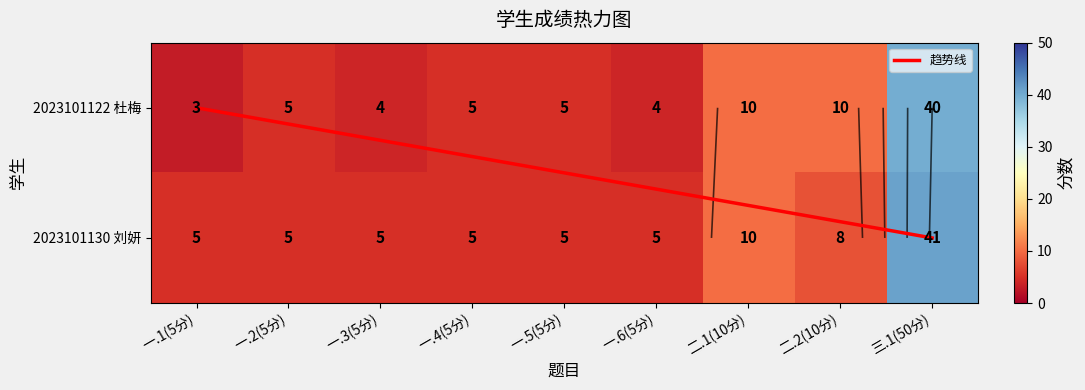

Is the value of 2023101122 杜梅 at 一.4(5分) greater than the value of 2023101130 刘妍 at 一.1(5分)?

No